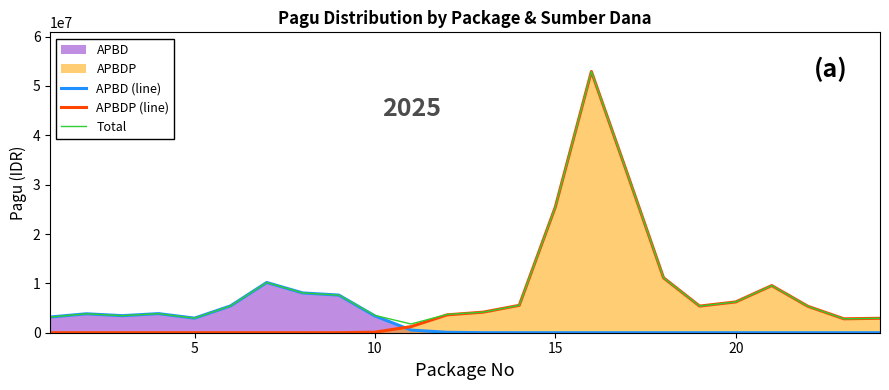

Rank the series by their maximum value, from lowest to highest.

APBD (line), APBDP (line), Total